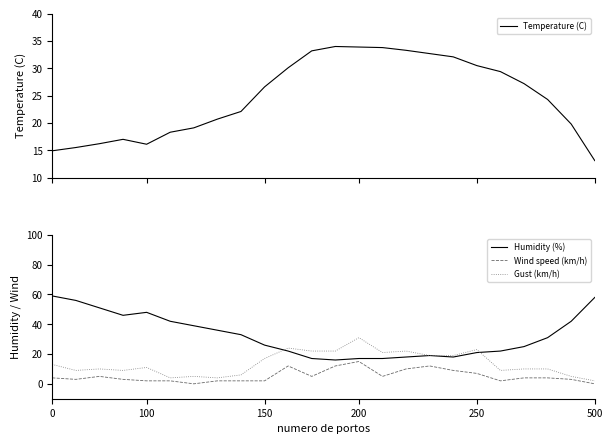

The Wind speed (km/h) series shows 7 at 200. True or false?

False